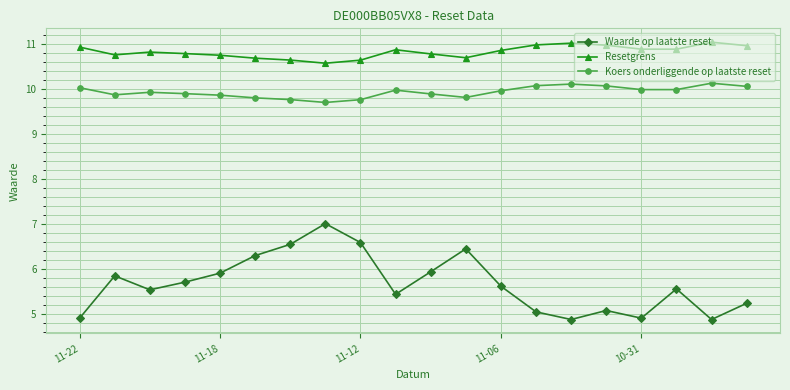

True or false: Koers onderliggende op laatste reset and Waarde op laatste reset intersect in this chart.

False